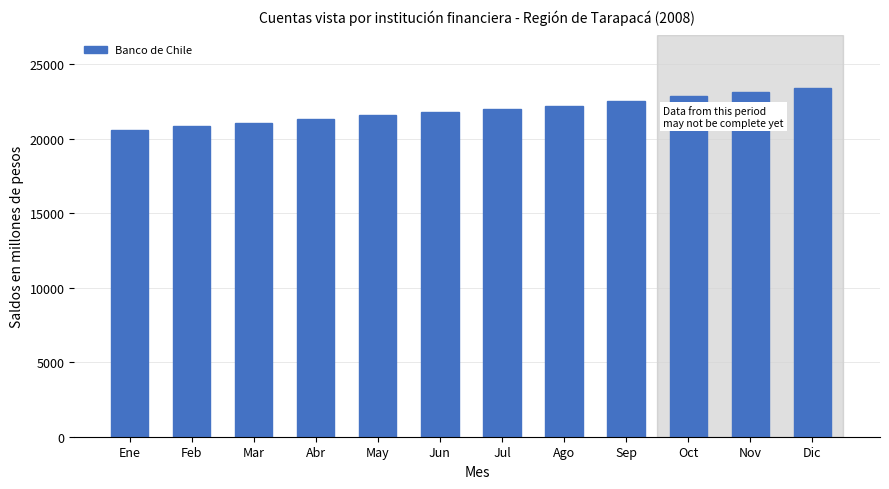

What is the difference between the values at Oct and Abr?

1508